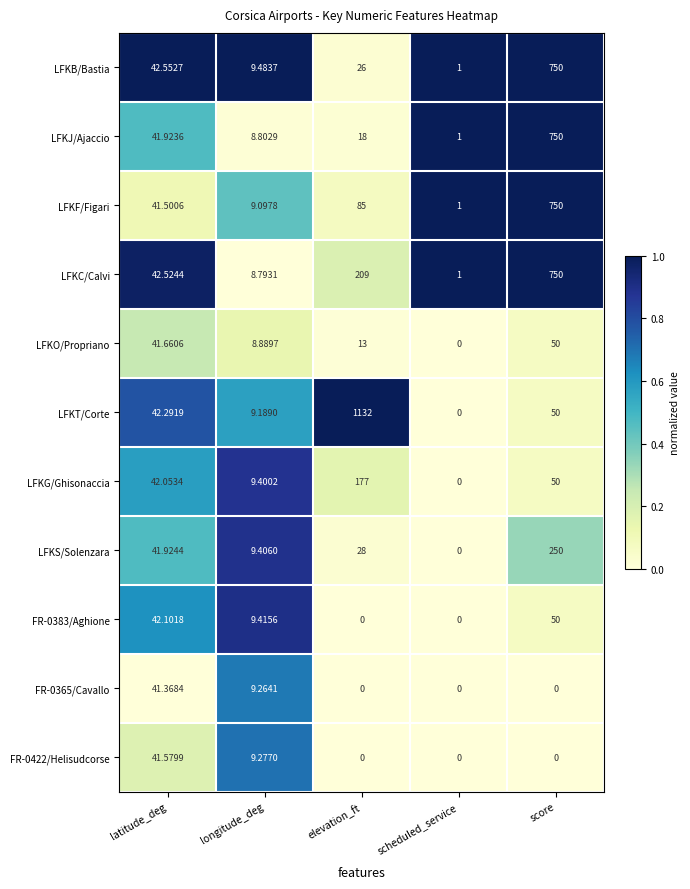

Which series has the widest spread of values?

LFKT/Corte